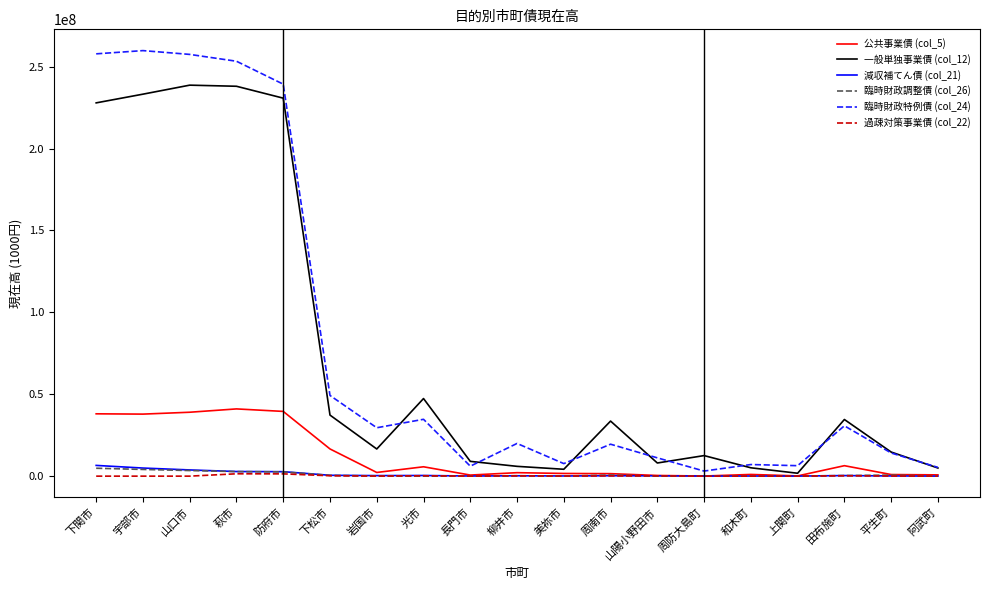

What is the difference between the maximum and minimum values in the 臨時財政調整債 (col_26) series?

4827994